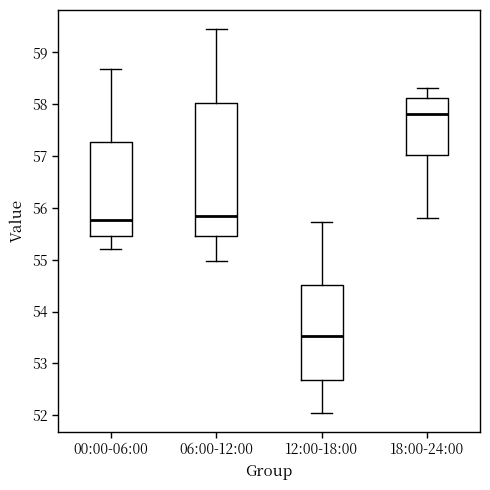

Where does the upper whisker of the box for 06:00-12:00 end on the y-axis? The values are not printed on the chart, so give them approximately, as read against the axis.

59.5